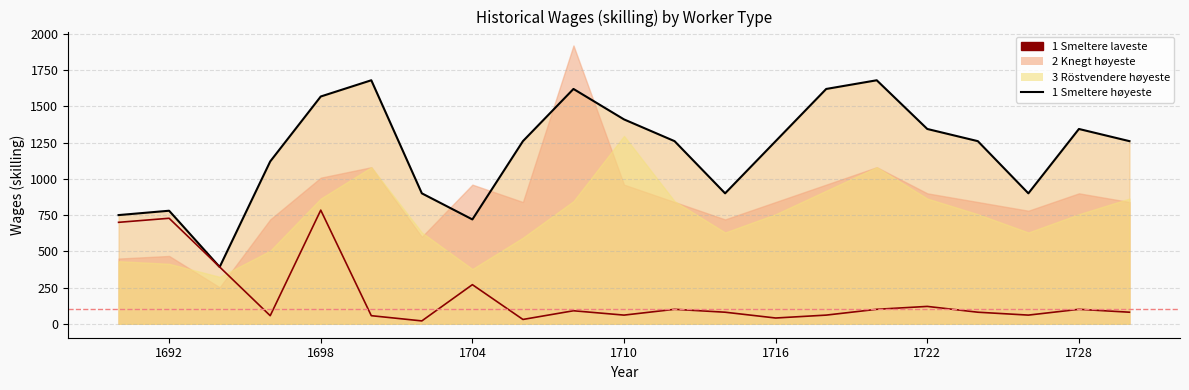

True or false: Smeltere høyeste (line) and 1 Smeltere laveste (line) intersect in this chart.

False